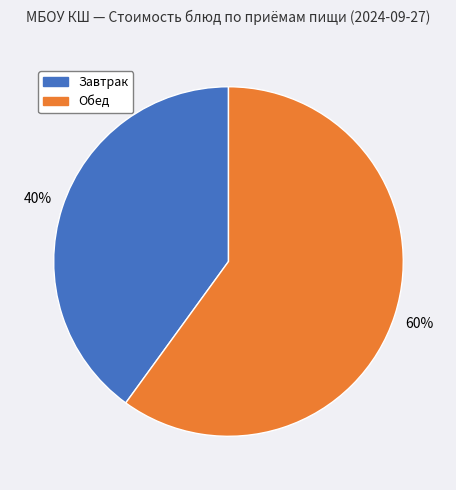

Count the number of slices in the pie.

2